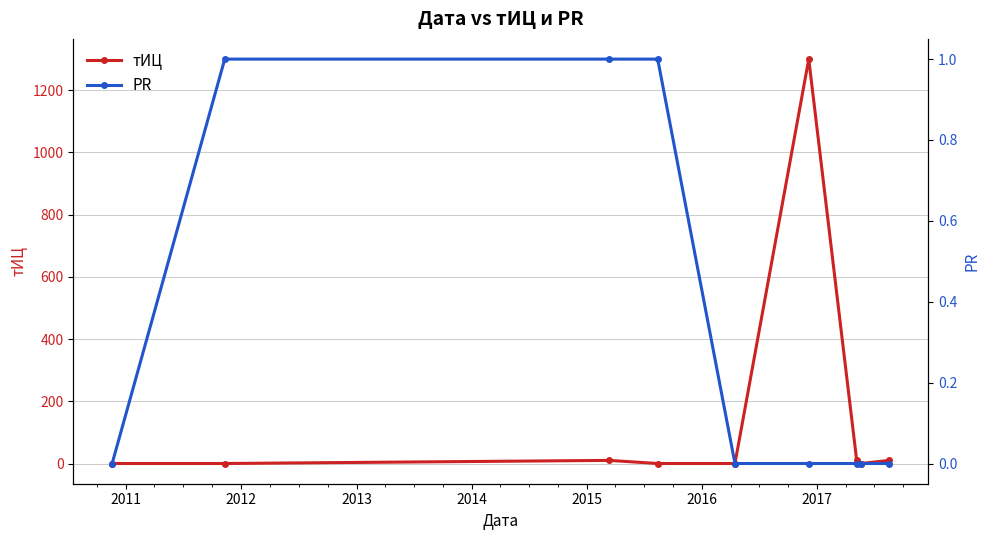

Reading right to left, list all the values displayed in this chart.

тИЦ: 10	0	10	1300	0	0	10	0	0
PR: 0	0	0	0	0	1	1	1	0